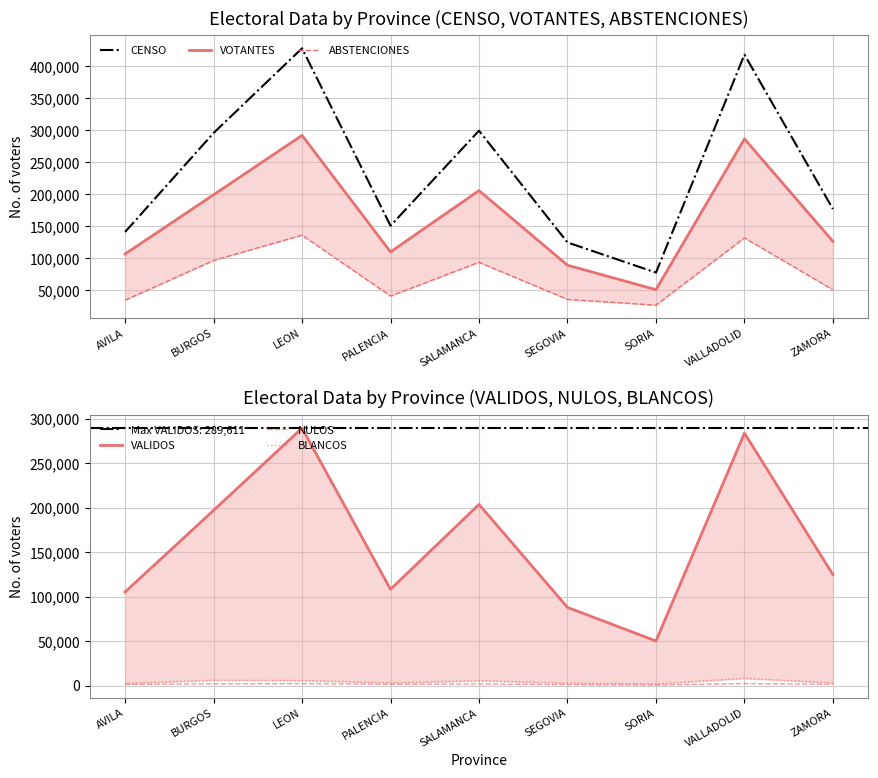

Reading left to right, transcribe all the data shown in this chart.

CENSO: AVILA=140844	BURGOS=295404	LEON=427750	PALENCIA=150671	SALAMANCA=299089	SEGOVIA=124566	SORIA=77460	VALLADOLID=417904	ZAMORA=176734
VOTANTES: AVILA=106516	BURGOS=198978	LEON=291797	PALENCIA=109775	SALAMANCA=205521	SEGOVIA=88982	SORIA=50851	VALLADOLID=286216	ZAMORA=126173
ABSTENCIONES: AVILA=34328	BURGOS=96426	LEON=135953	PALENCIA=40896	SALAMANCA=93568	SEGOVIA=35584	SORIA=26609	VALLADOLID=131688	ZAMORA=50561
VALIDOS: AVILA=105277	BURGOS=197029	LEON=289611	PALENCIA=108319	SALAMANCA=203767	SEGOVIA=87952	SORIA=50167	VALLADOLID=283955	ZAMORA=124776
NULOS: AVILA=1239	BURGOS=1949	LEON=2186	PALENCIA=1456	SALAMANCA=1754	SEGOVIA=1030	SORIA=684	VALLADOLID=2261	ZAMORA=1397
BLANCOS: AVILA=2538	BURGOS=6070	LEON=5738	PALENCIA=3132	SALAMANCA=5475	SEGOVIA=2912	SORIA=1956	VALLADOLID=8153	ZAMORA=3016